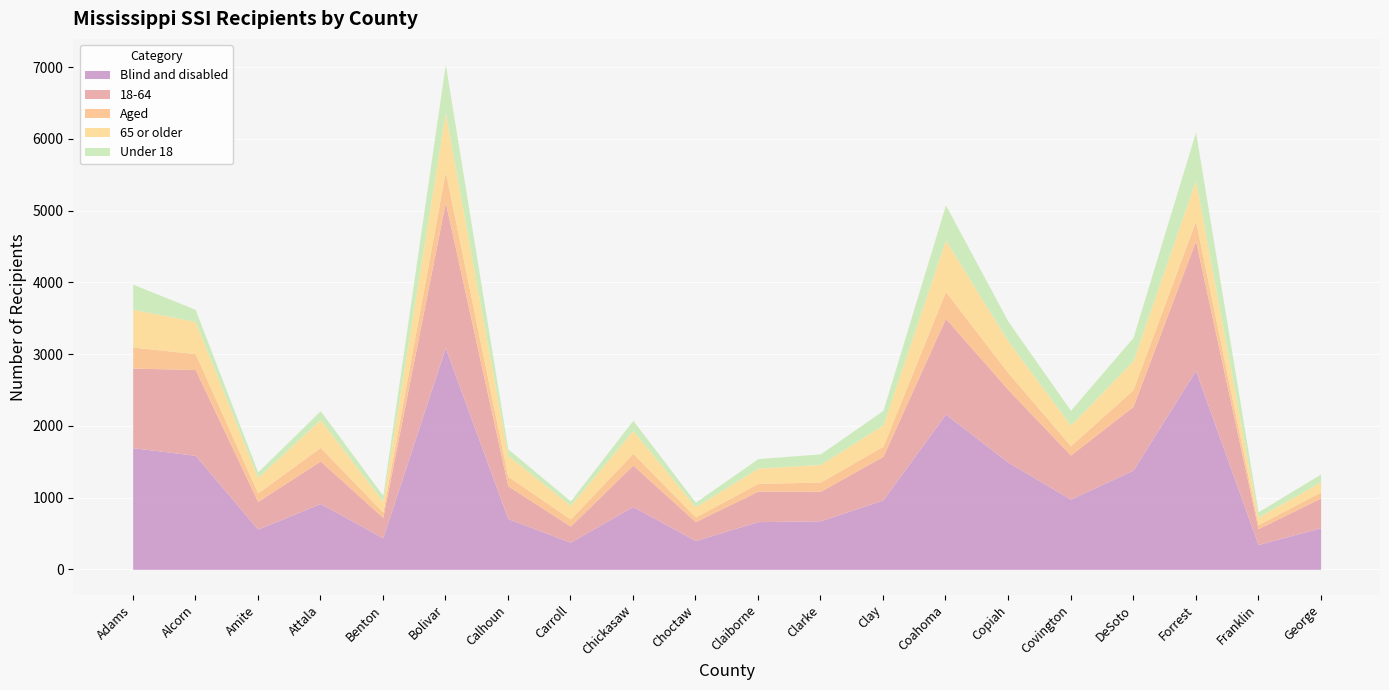

What is the value of the 18-64 point at the 12th from the left?

412